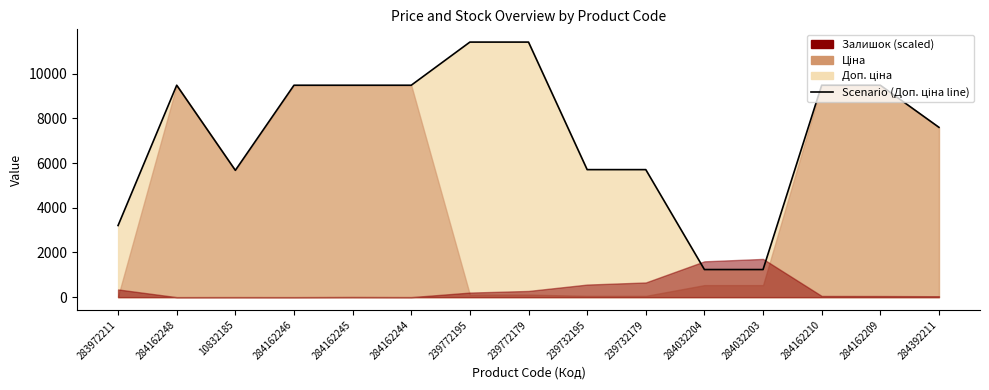

What is the maximum value shown in the chart?

11410.0